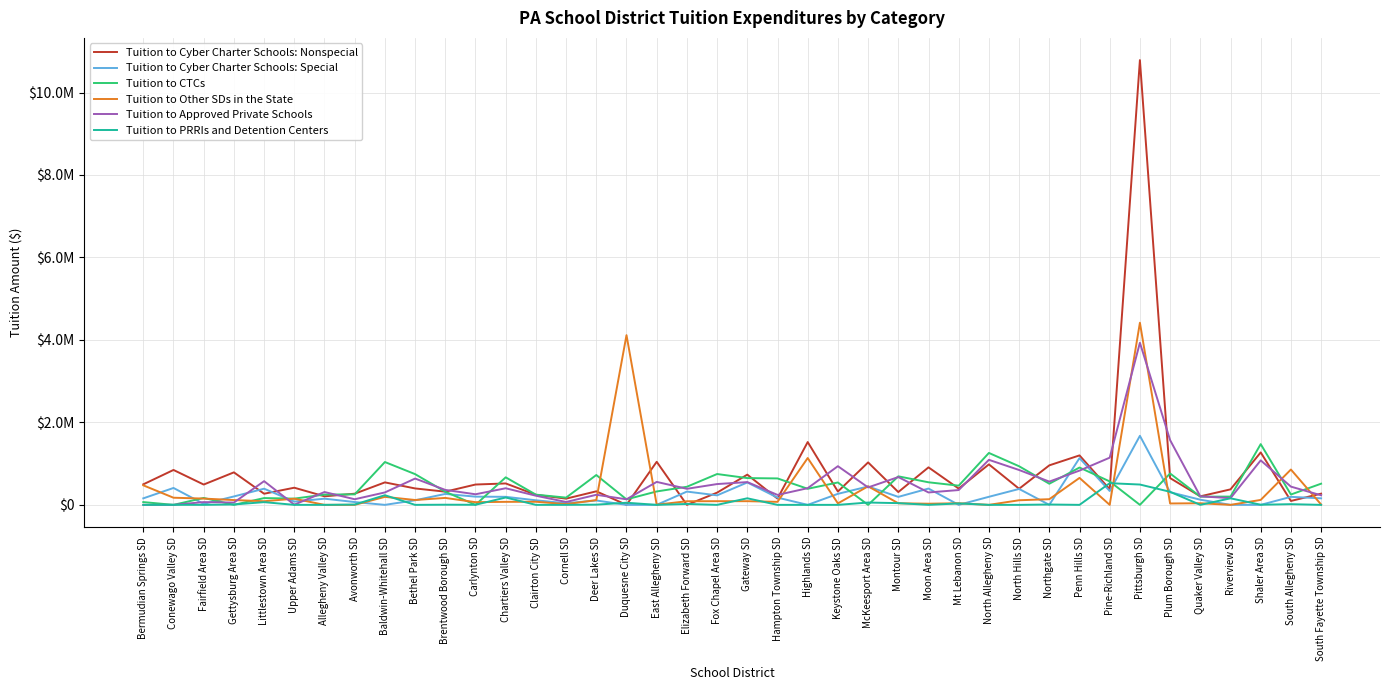

Where does the Tuition to PRRIs and Detention Centers series first go above 3200?

Gettysburg Area SD